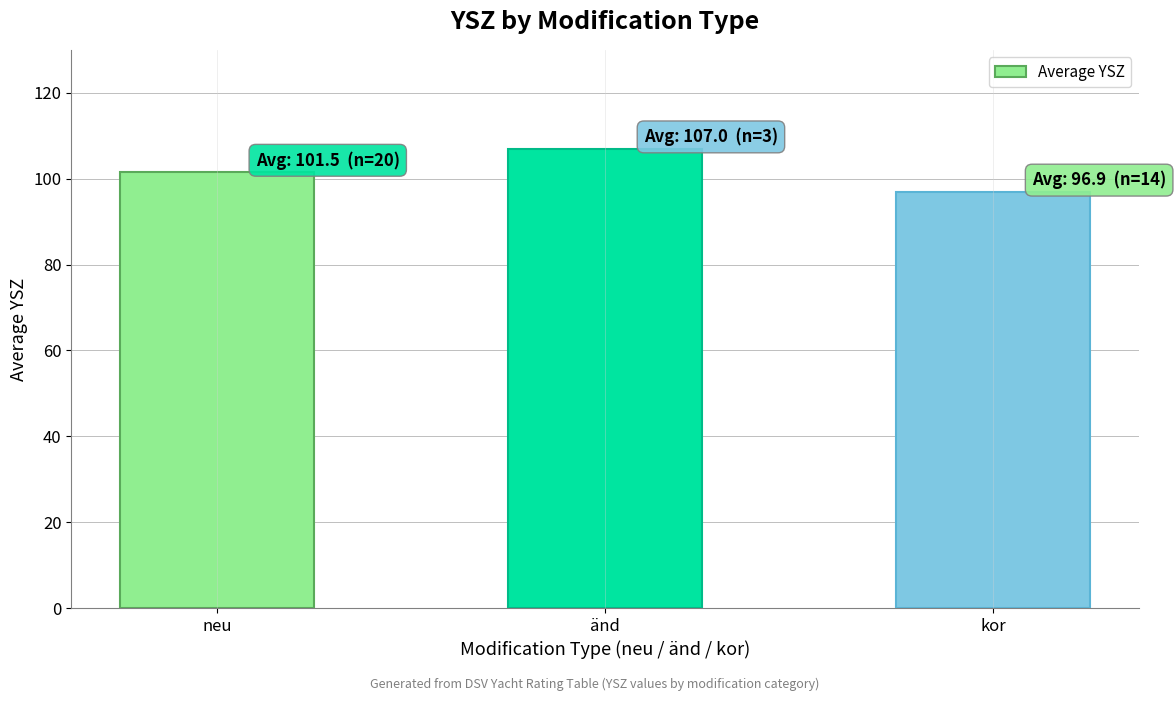

What is the maximum value shown in the chart?

107.0